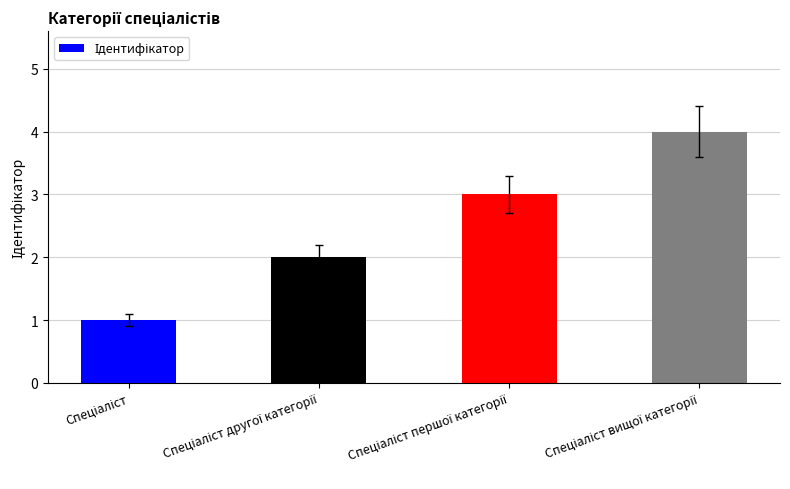

What is the maximum value shown in the chart?

4